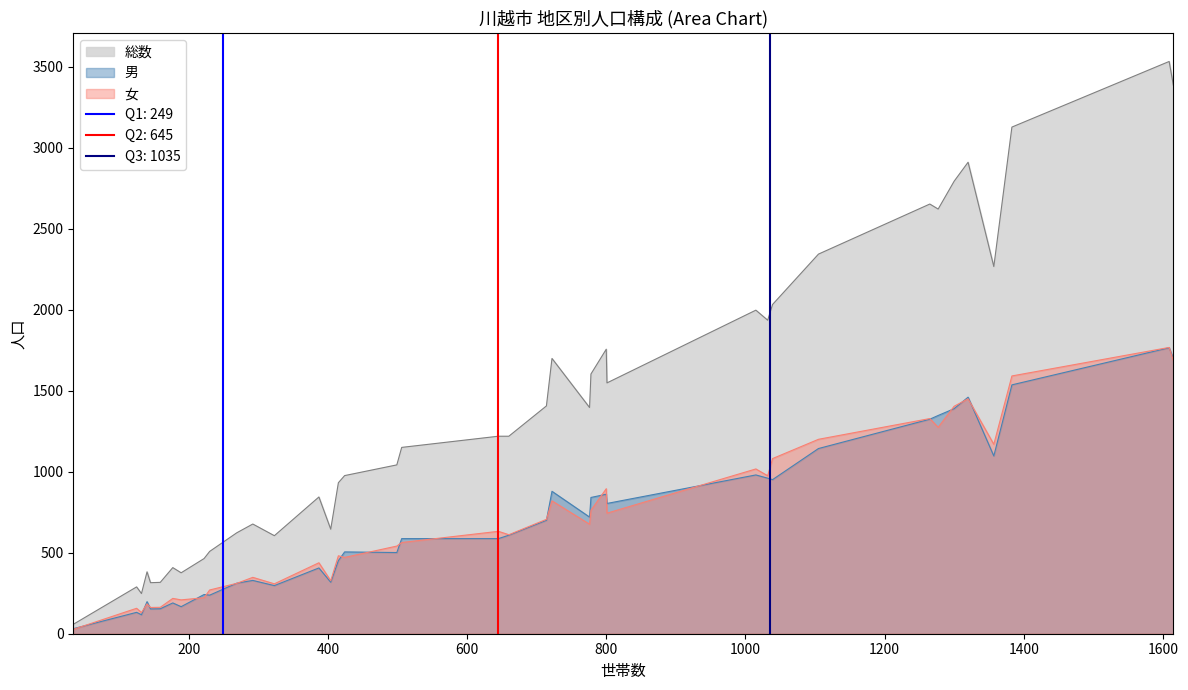

What is the sum of the 総数 values at 13 and 25?

2698